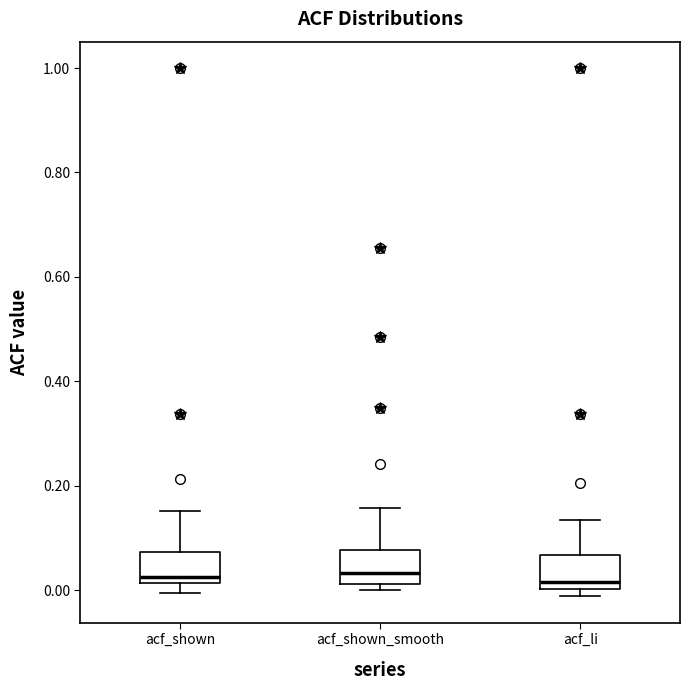

Reading left to right, transcribe this box plot: for each box, give where its median line is, the range the box spans, and where its two whiskers end, as read against the y-axis. The values are not printed on the chart, so give them approximately, as read against the axis.

acf_shown: median 0.02 (just above the box's lower edge), box 0.02 to 0.08, whiskers 0.00 to 0.16
acf_shown_smooth: median 0.04, box 0.02 to 0.08, whiskers 0.00 to 0.16
acf_li: median 0.02, box 0.00 to 0.06, whiskers -0.02 to 0.14